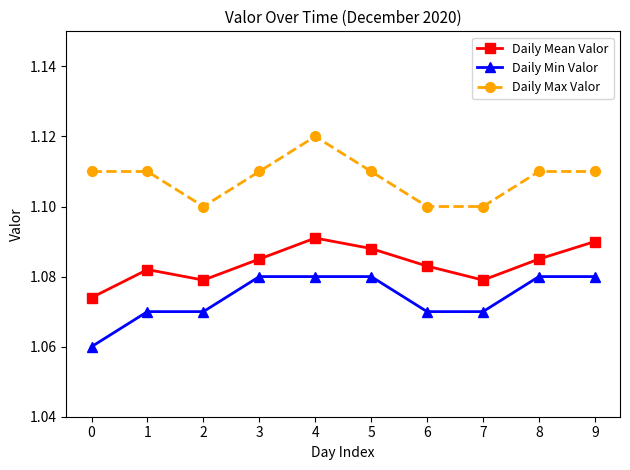

True or false: Daily Mean Valor and Daily Min Valor cross at least once.

False